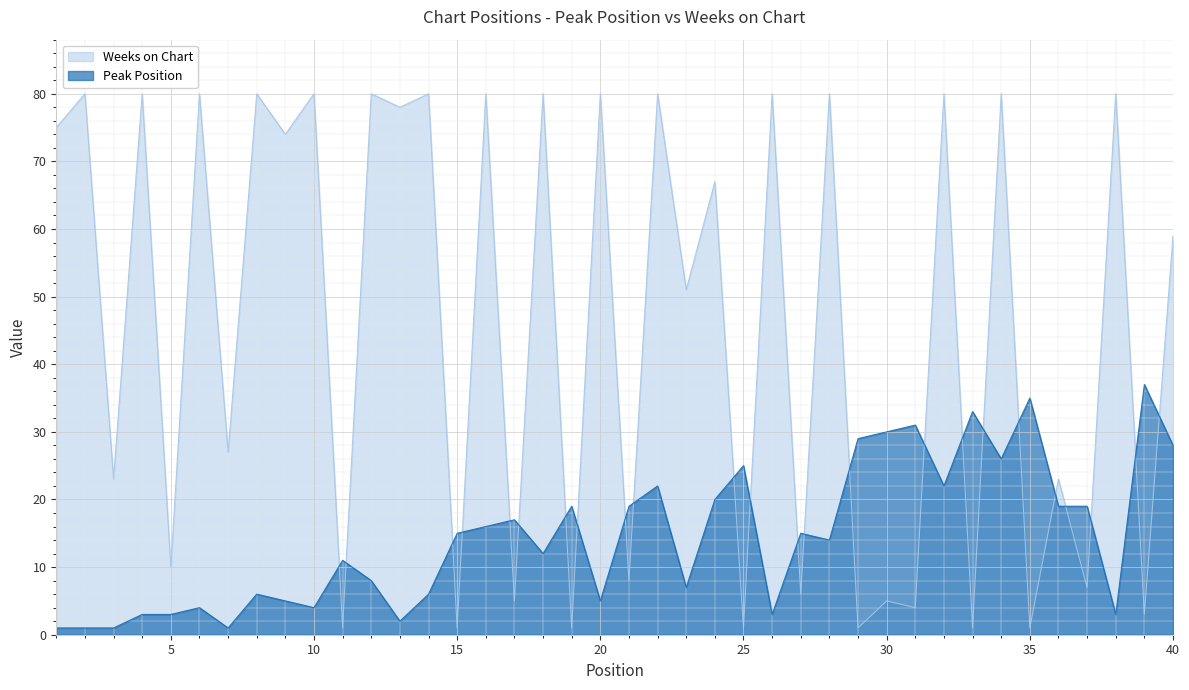

Is it true that Weeks on Chart equals 1 at 19?

True